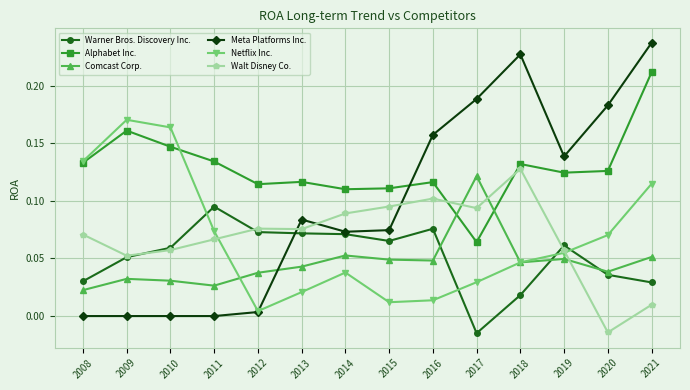

Between which two adjacent categories do Walt Disney Co. and Meta Platforms Inc. first intersect?

2012 and 2013